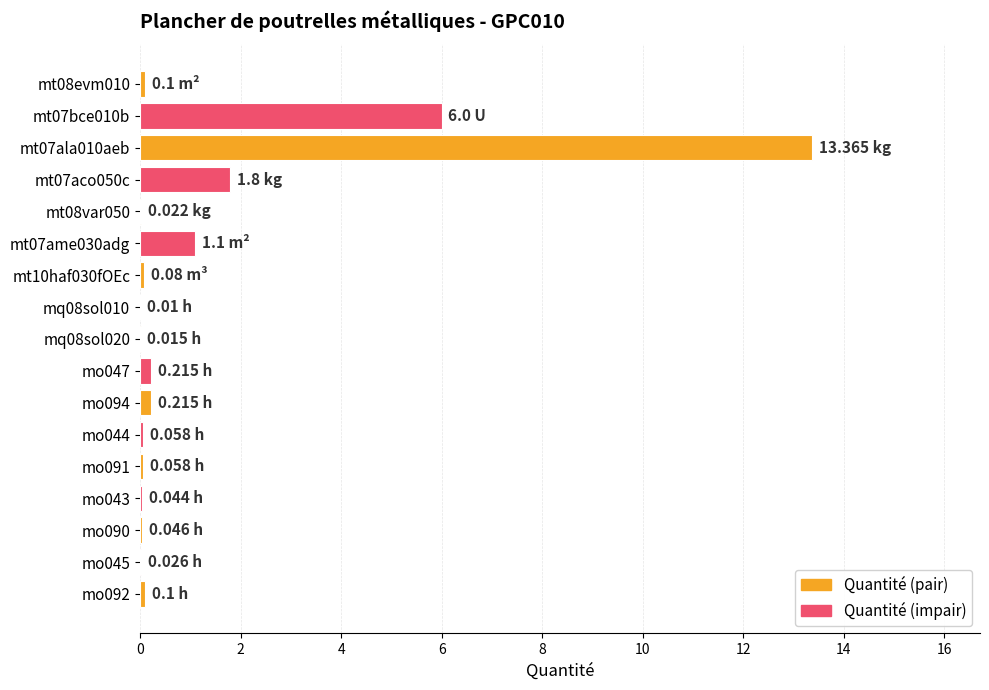

What is the sum of all values?

23.3